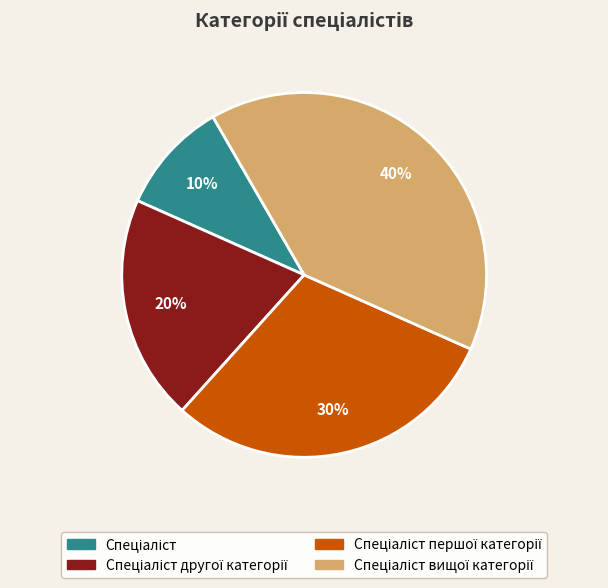

Does any single category account for the majority?

No